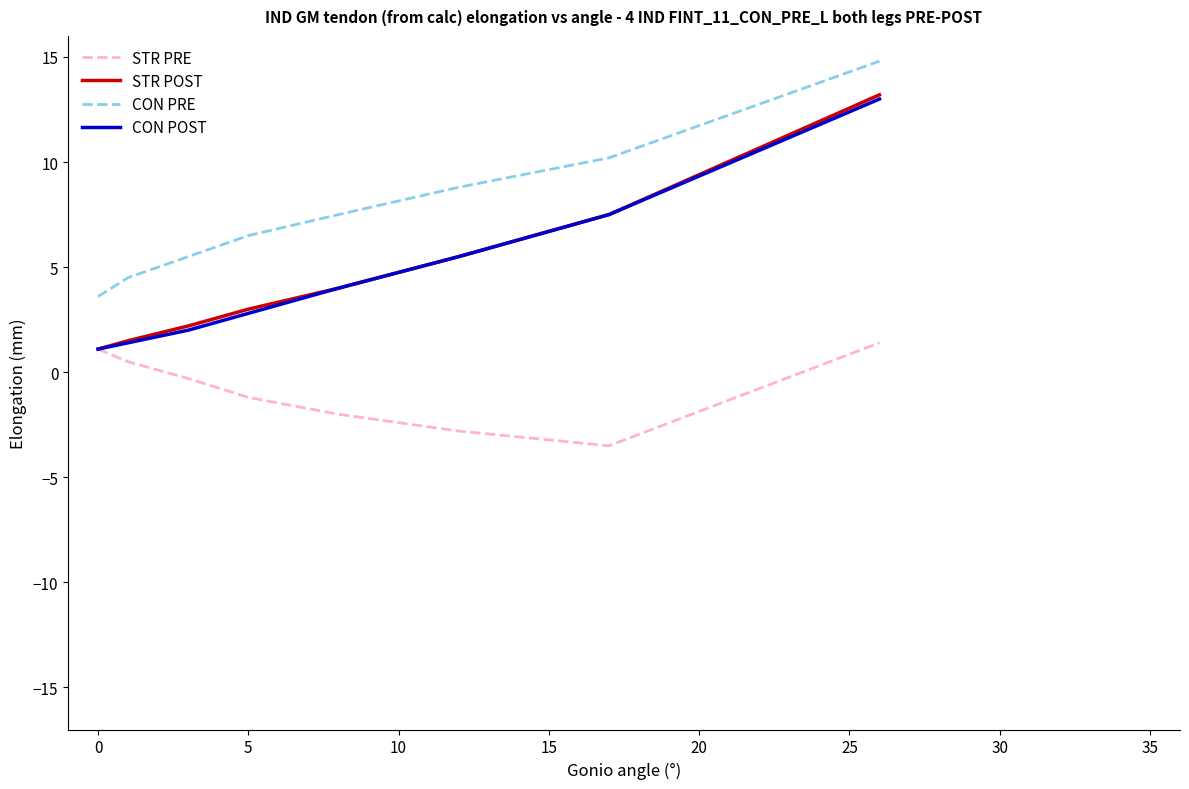

What is the lowest value of the STR PRE series?

-3.5